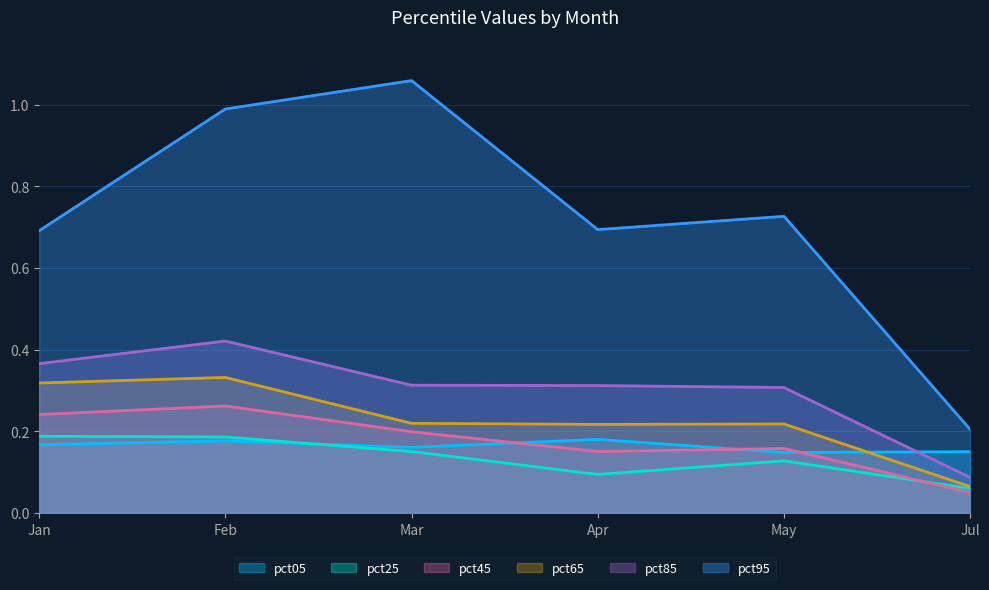

How many lines are shown in the chart?

6